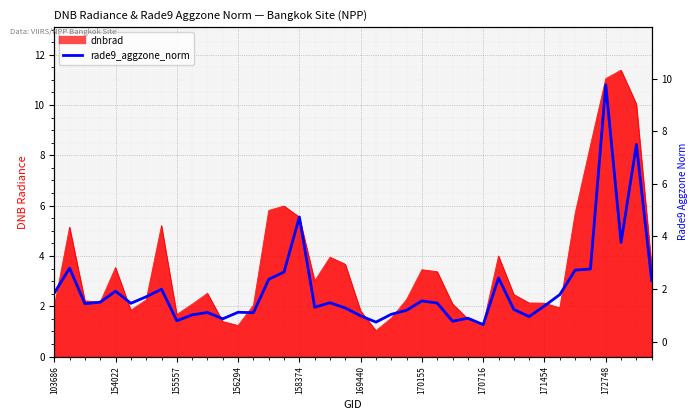

Approximately how many times larger is the value at 15 compared to 35?

1.0